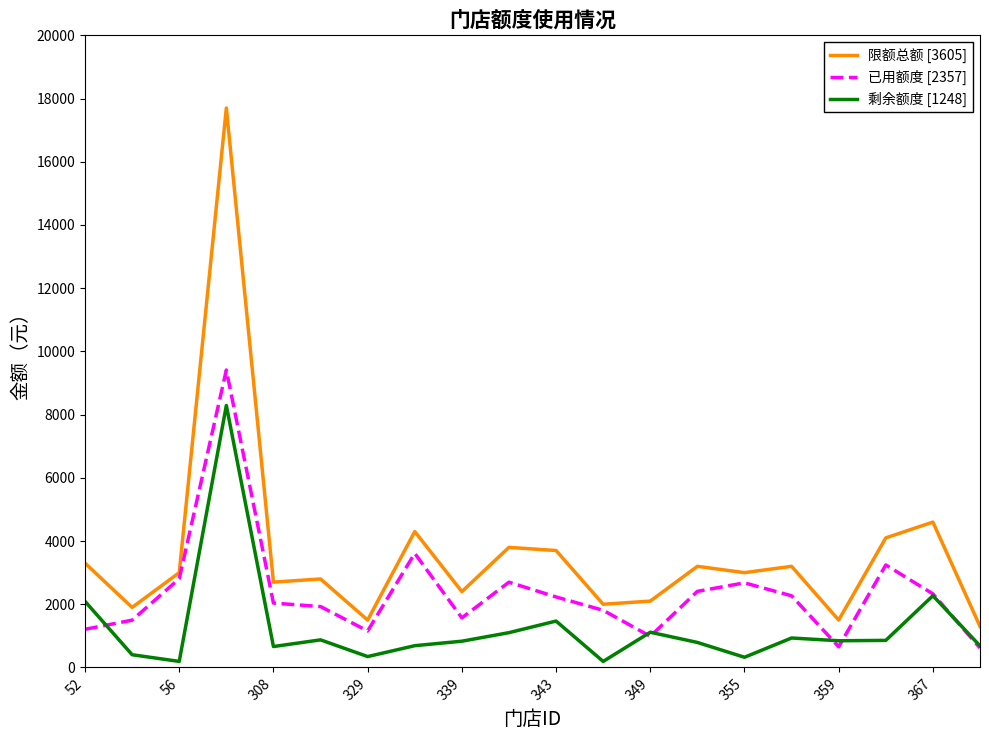

What is the difference between the maximum and minimum values in the 剩余额度 [1248] series?

8098.3